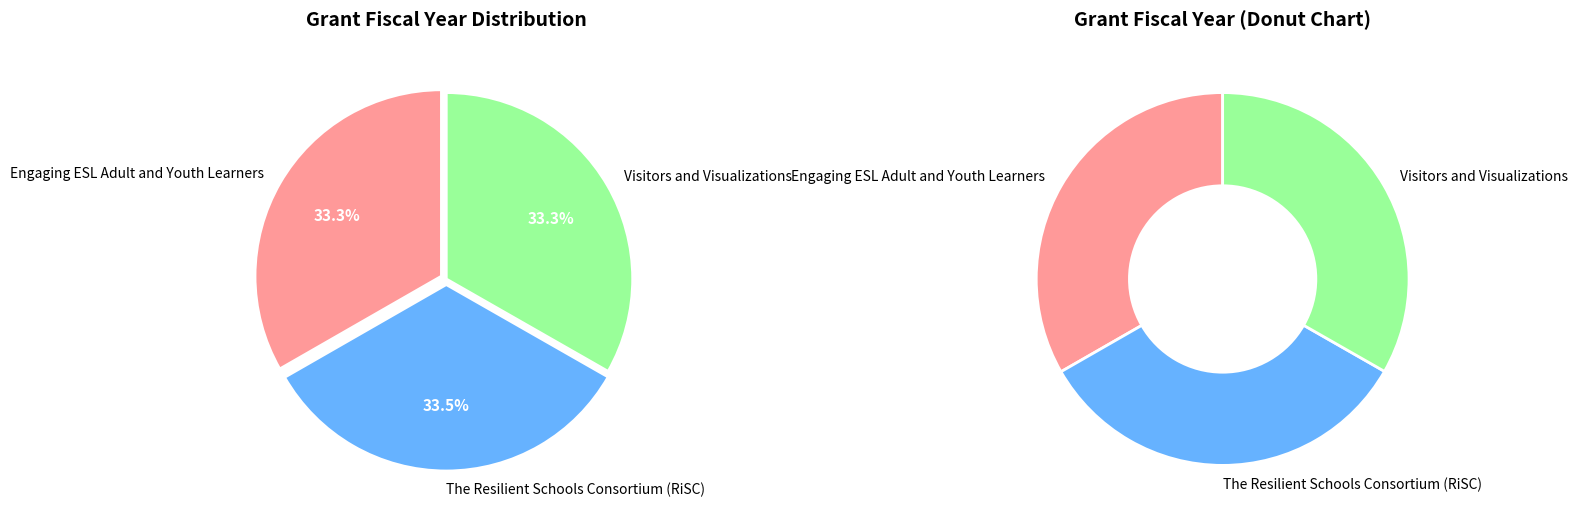

What is the change in value from The Resilient Schools Consortium (RiSC) to Visitors and Visualizations?

-12